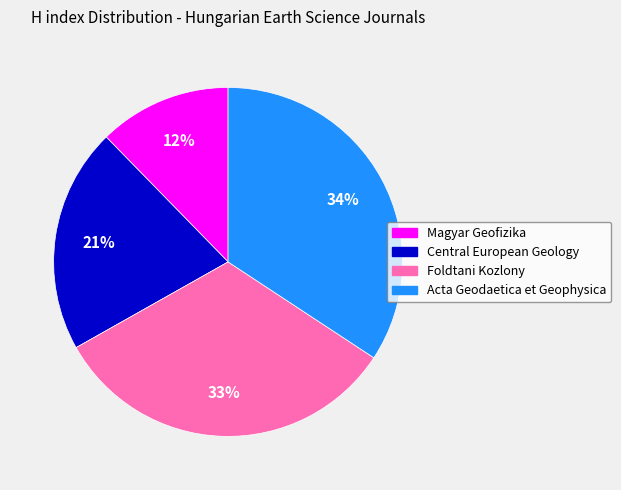

What percentage is the Acta Geodaetica et Geophysica slice, to the nearest percent?

34%